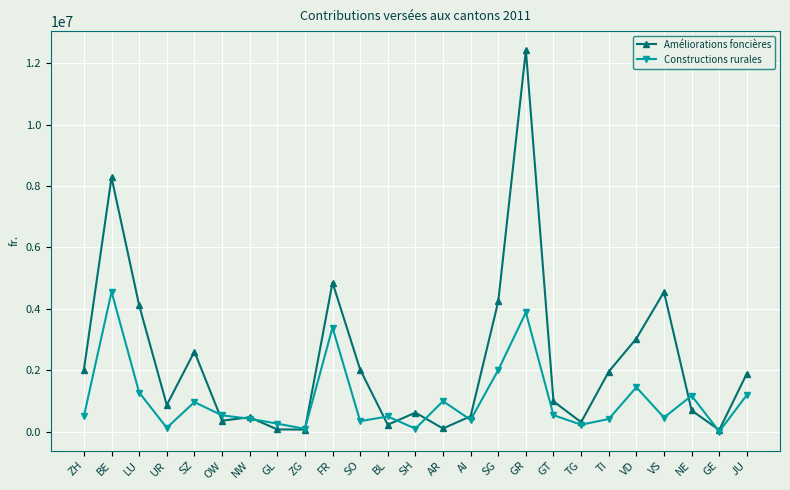

At which label is Constructions rurales closest to 2276642?

SG